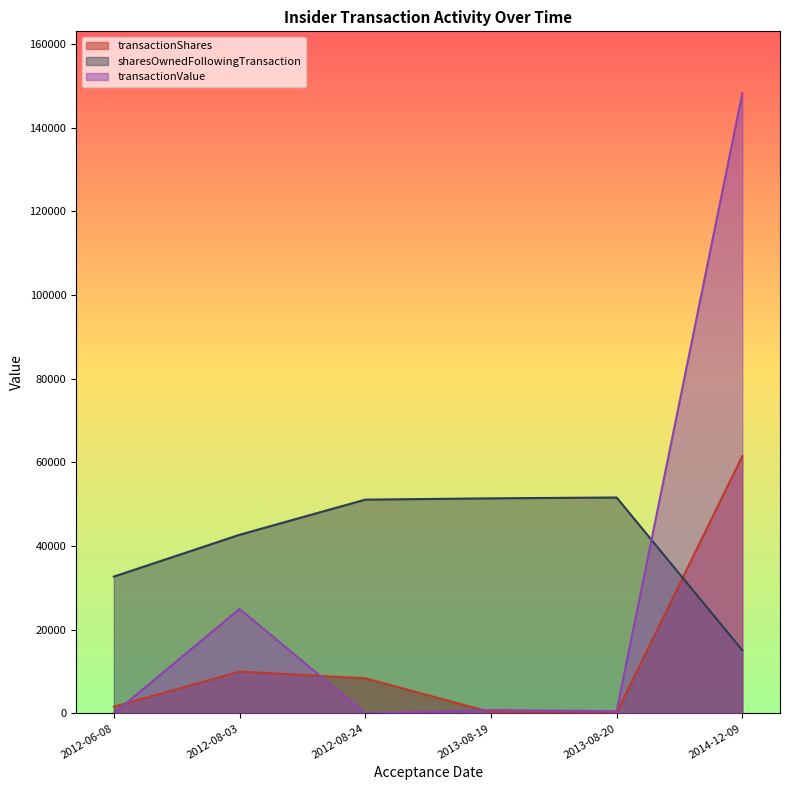

What is the label of the 1st point from the right?

2014-12-09